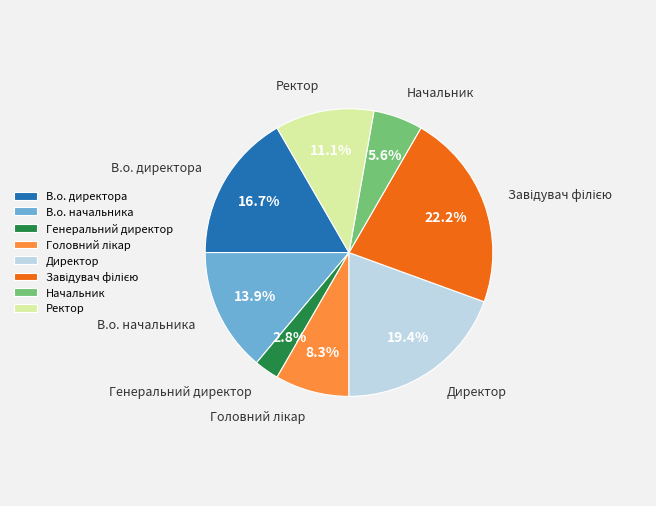

Does any single category account for the majority?

No